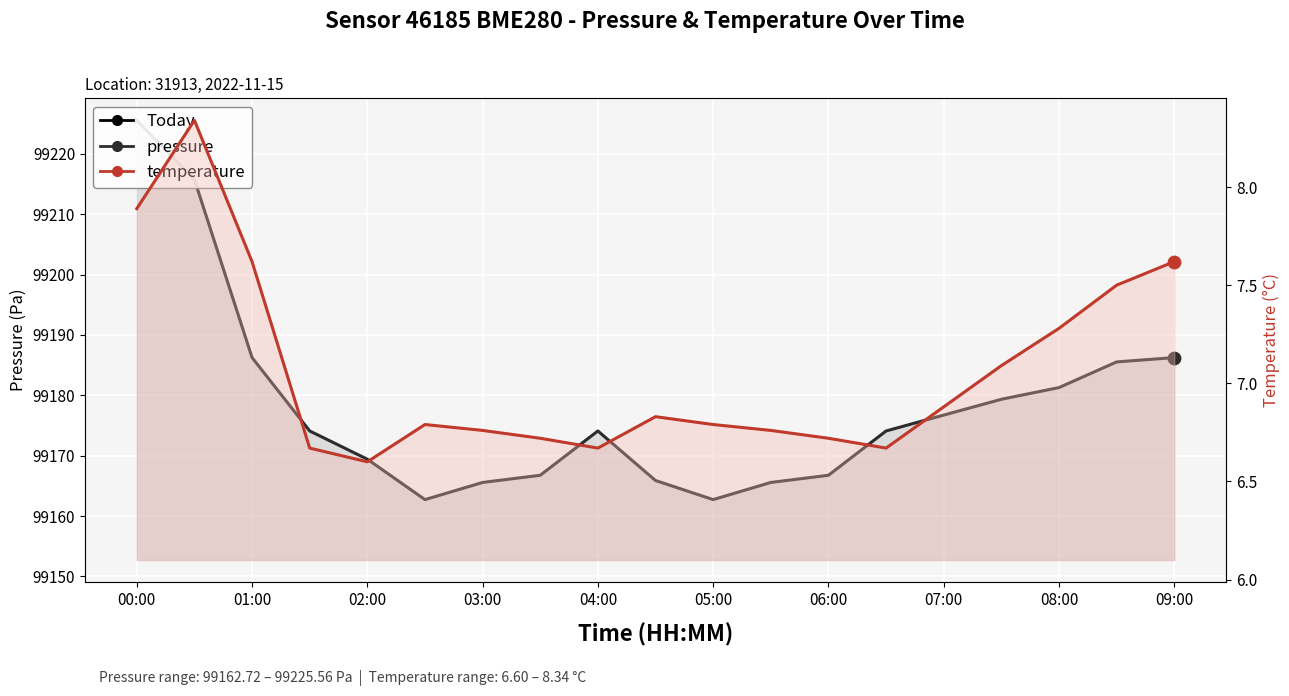

Which series has the largest Y range (max minus min)?

pressure